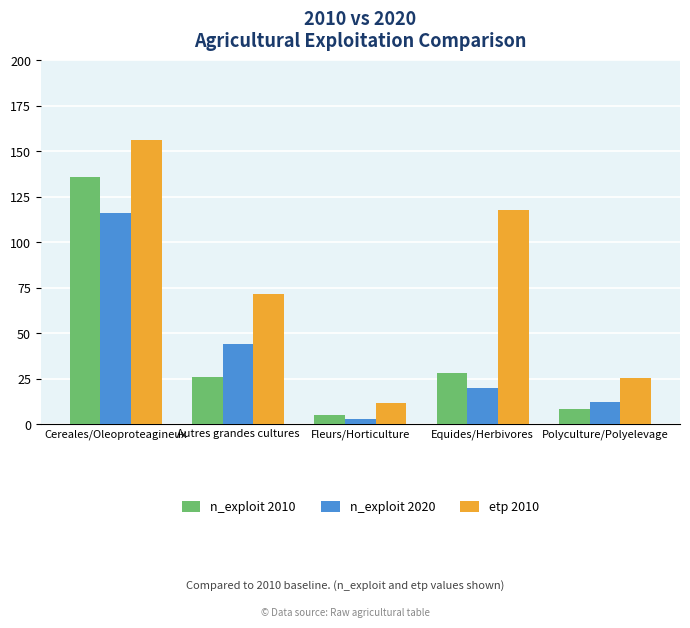

What is the value of the n_exploit 2020 bar at the 2nd from the left?

44.0